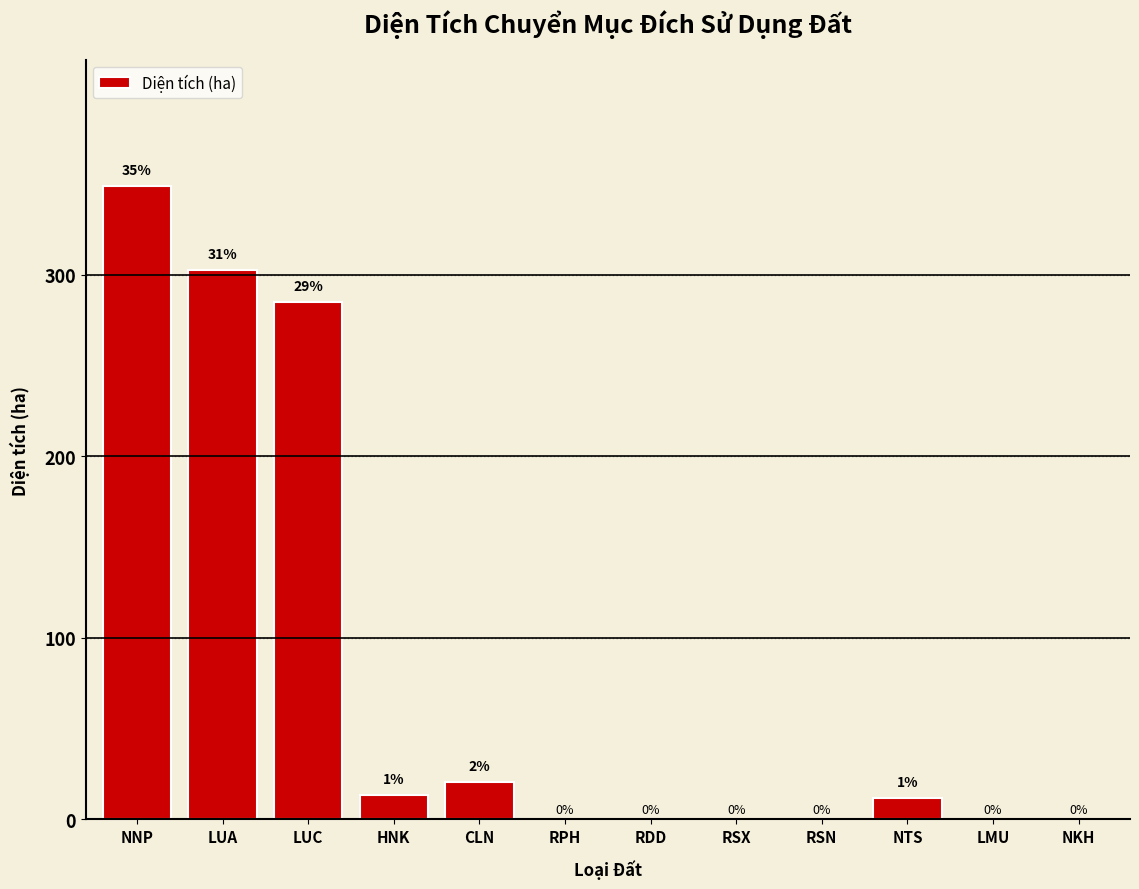

At which label does the data first exceed 12?

NNP